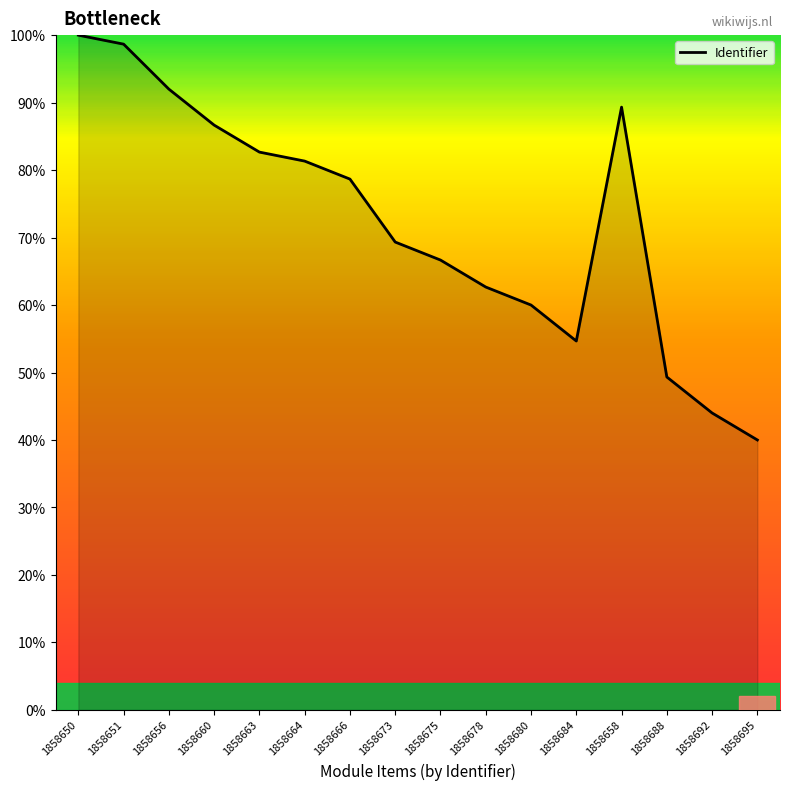

The value at 1858680 is 40.0. True or false?

False